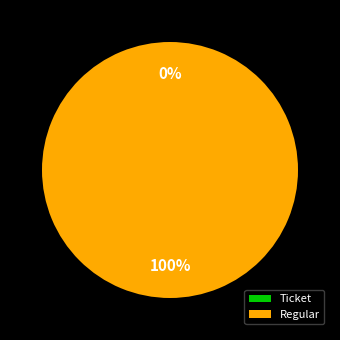

Is it true that Ticket is 1% of the pie?

False